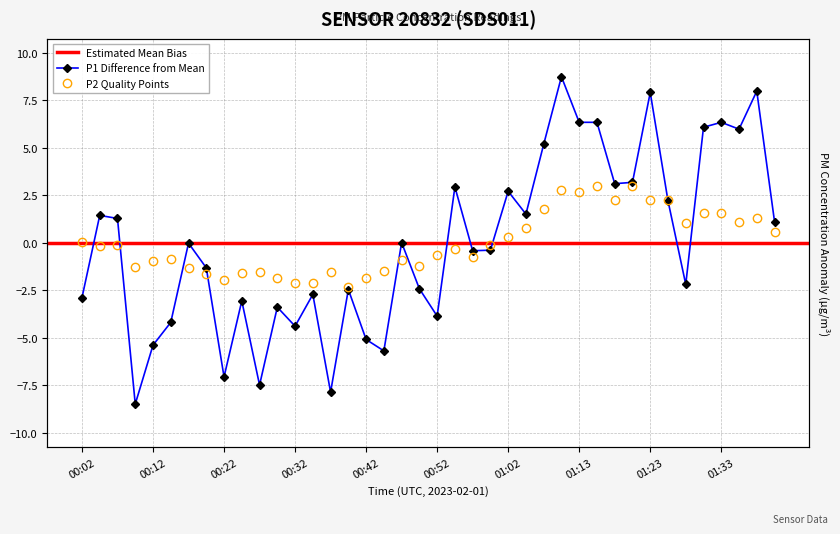

What is the greatest value displayed?

8.7